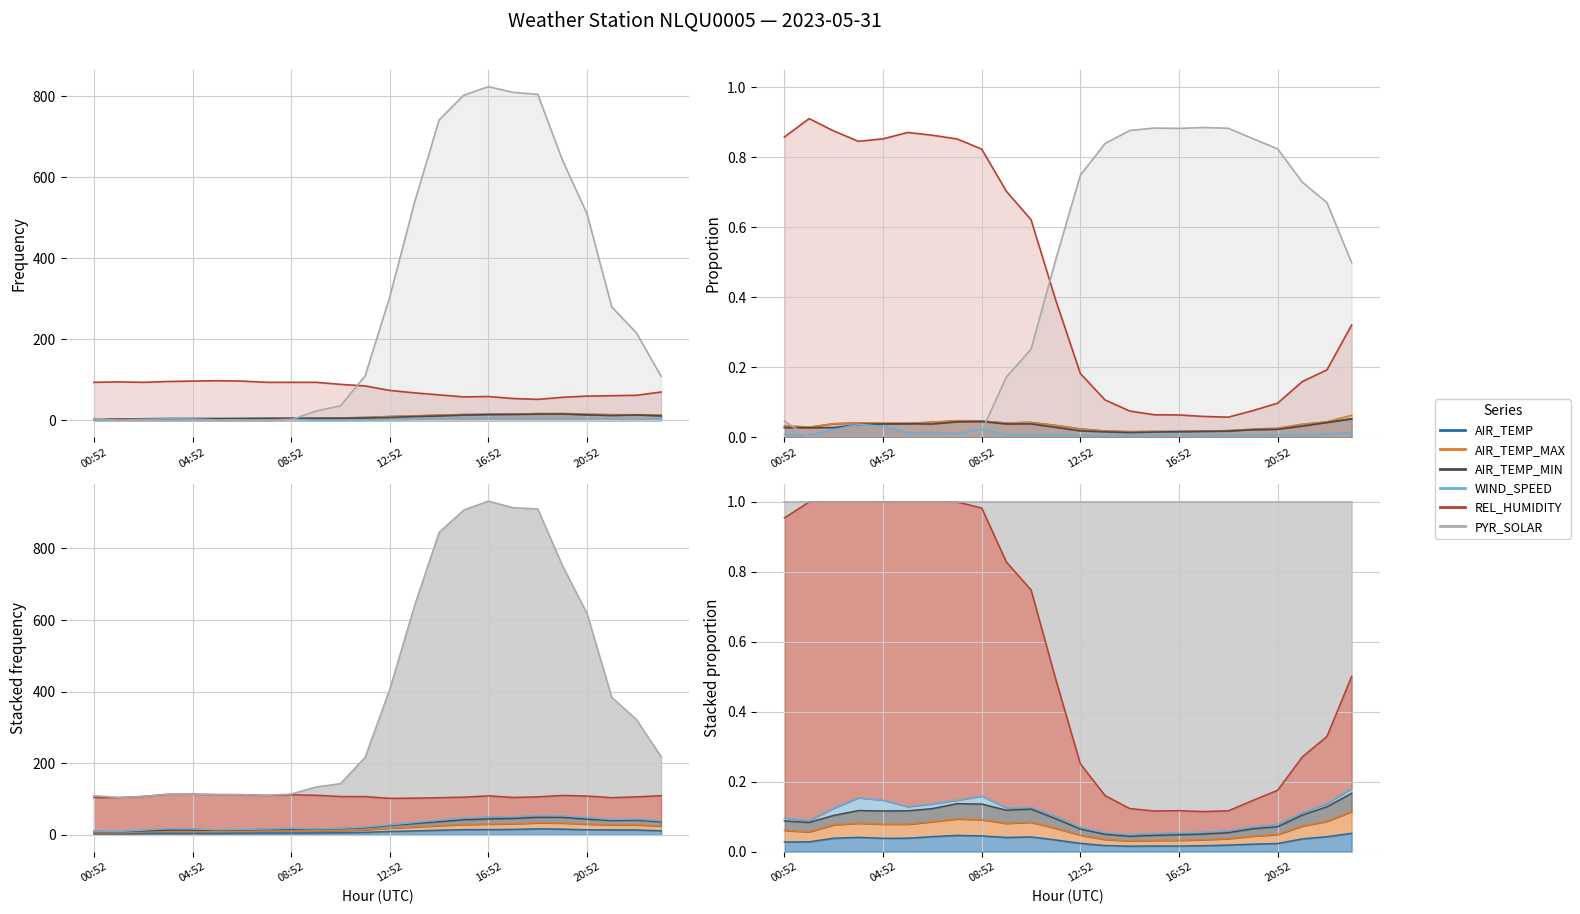

List the labels in order of value, smallest first.

04:52, 00:52, 08:52, 16:52, 20:52, 12:52, 6, 7, 8, 9, 10, 11, 12, 13, 23, 14, 22, 21, 20, 15, 16, 17, 19, 18